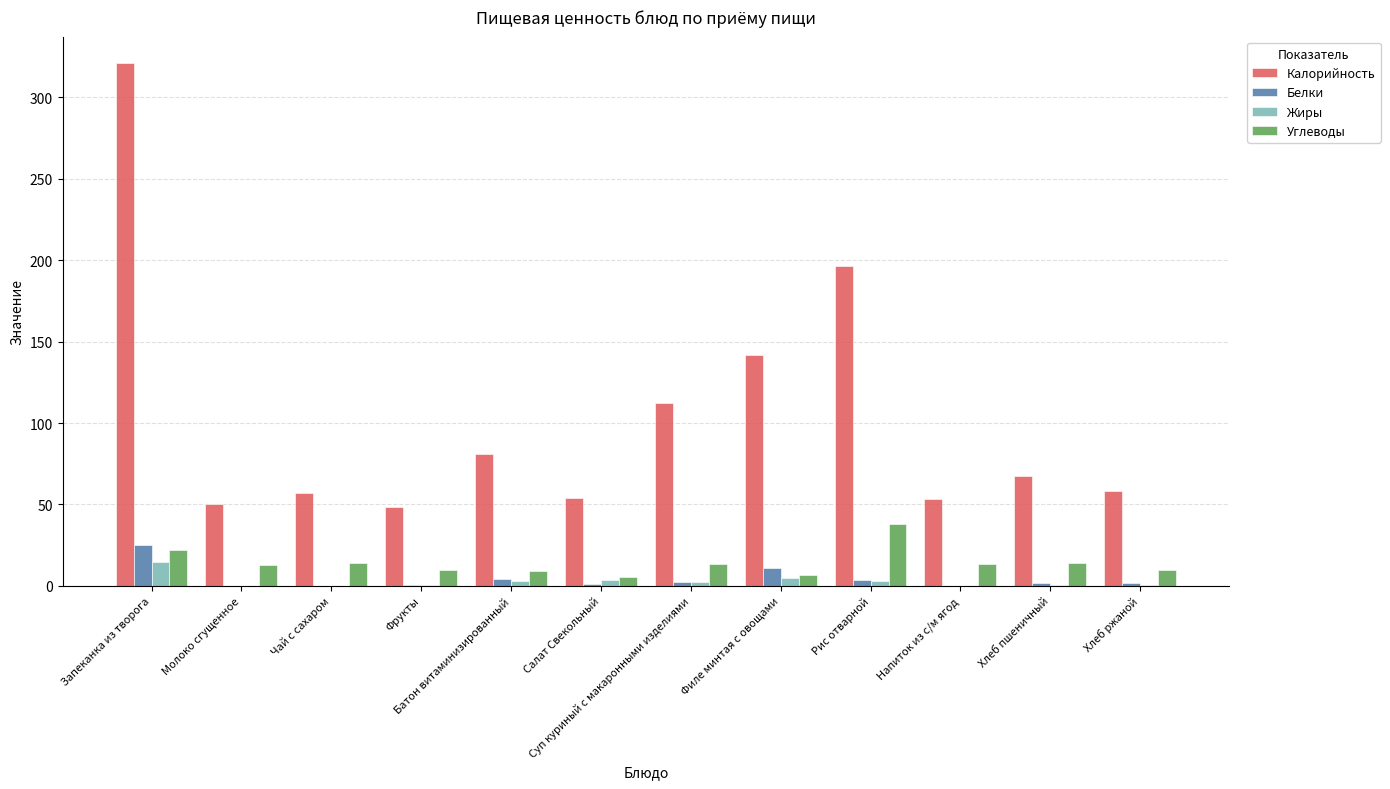

What are all the series names shown in the legend?

Калорийность, Белки, Жиры, Углеводы